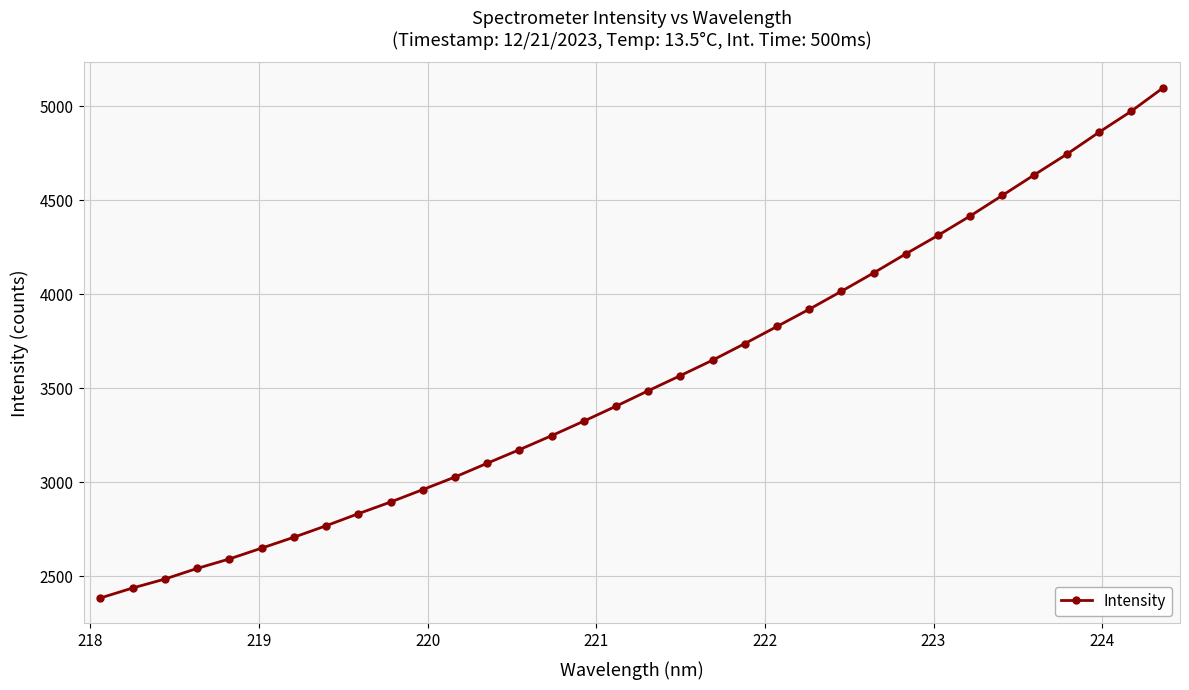

What is the greatest value displayed?

5098.8